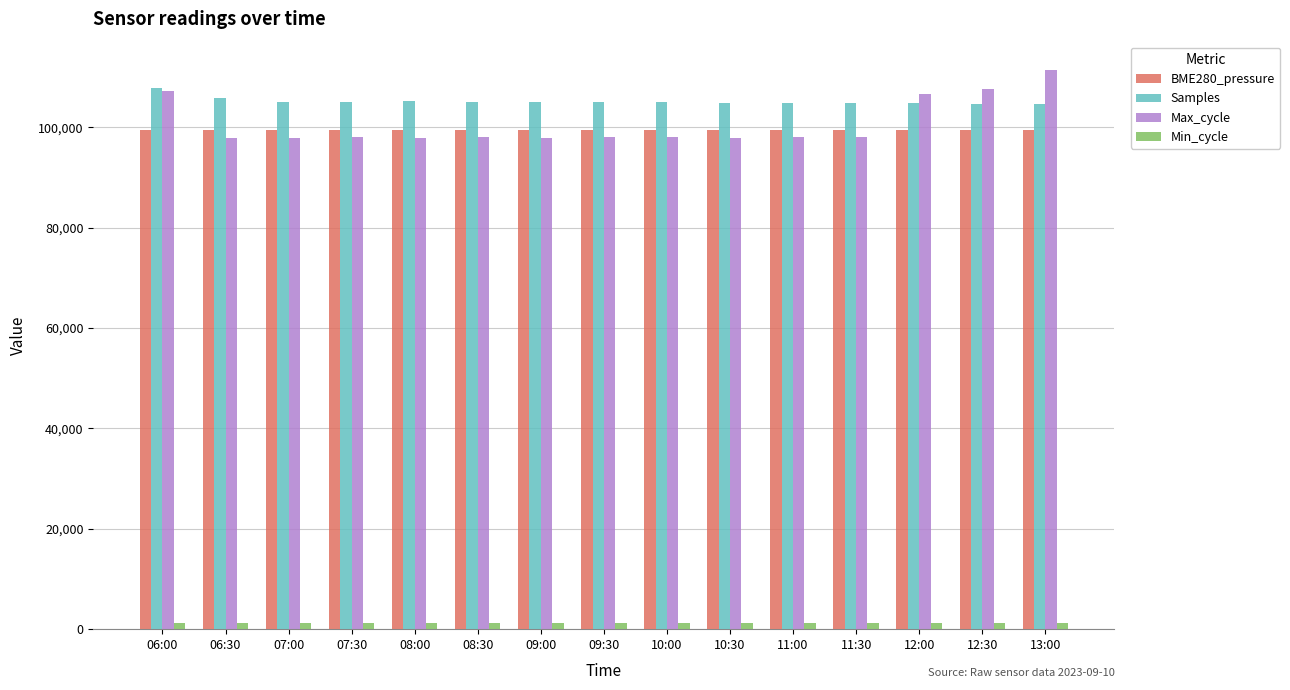

What is the highest value of the Max_cycle series?

111505.0